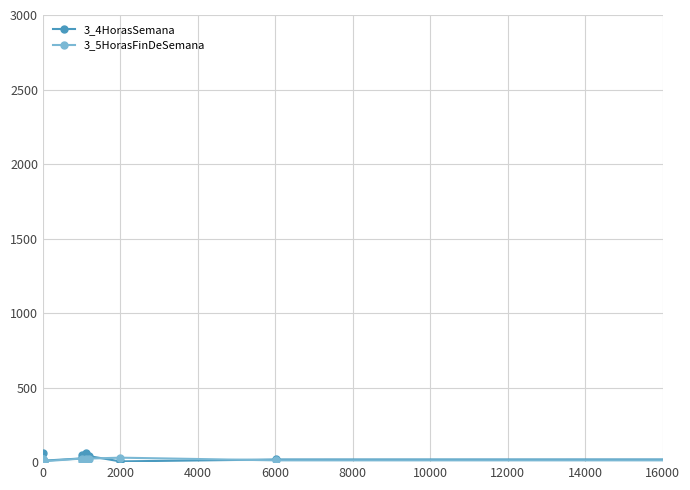

How many lines are shown in the chart?

2